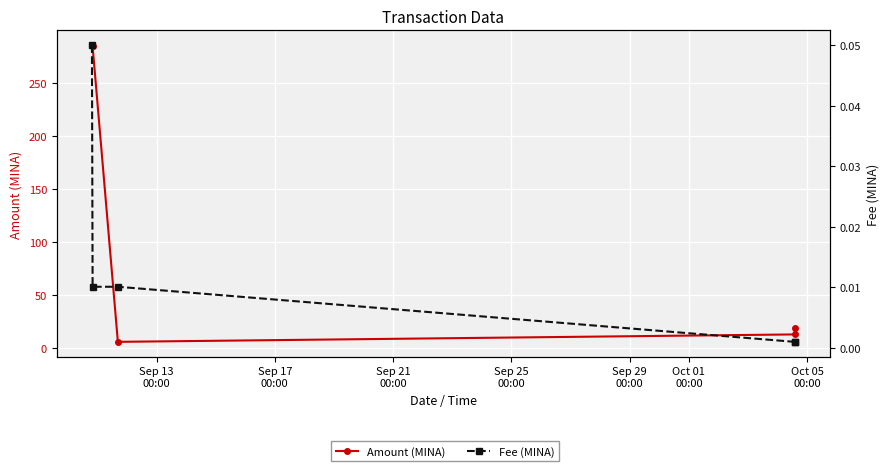

Count the number of data series in this chart.

2